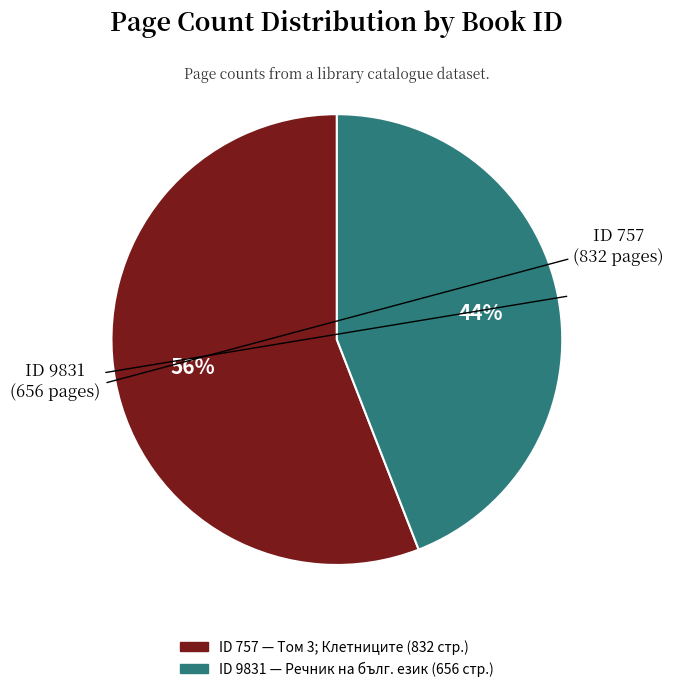

To the nearest percent, what portion does ID 9831 represent?

44%